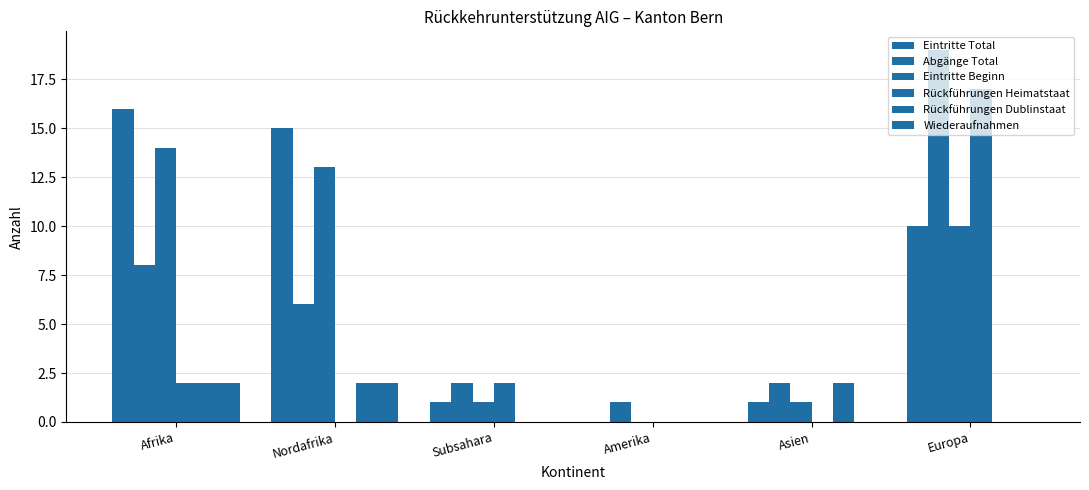

Which category has the lowest value across all series?

Amerika